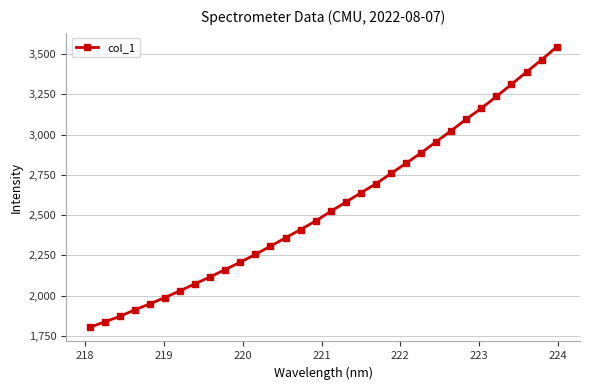

What is the minimum value shown in the chart?

1802.5